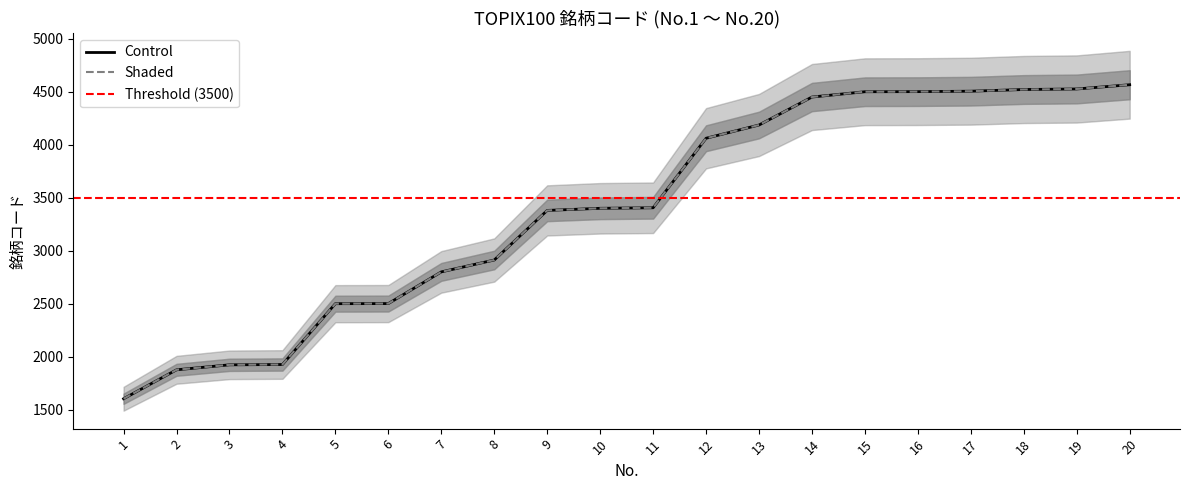

What is the lowest value of the Control series?

1605